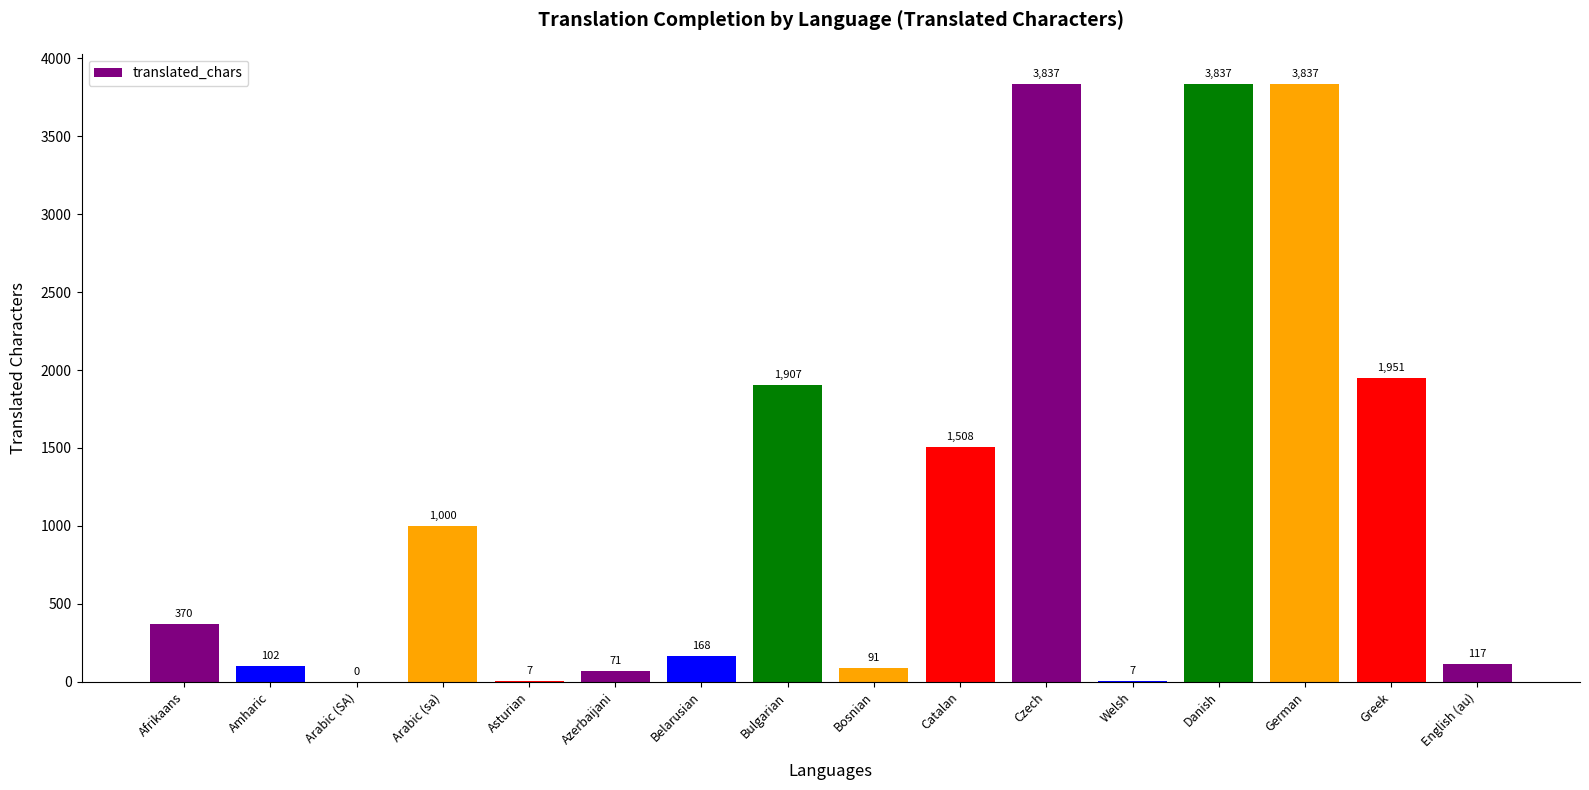

How many data points does each series have?

16